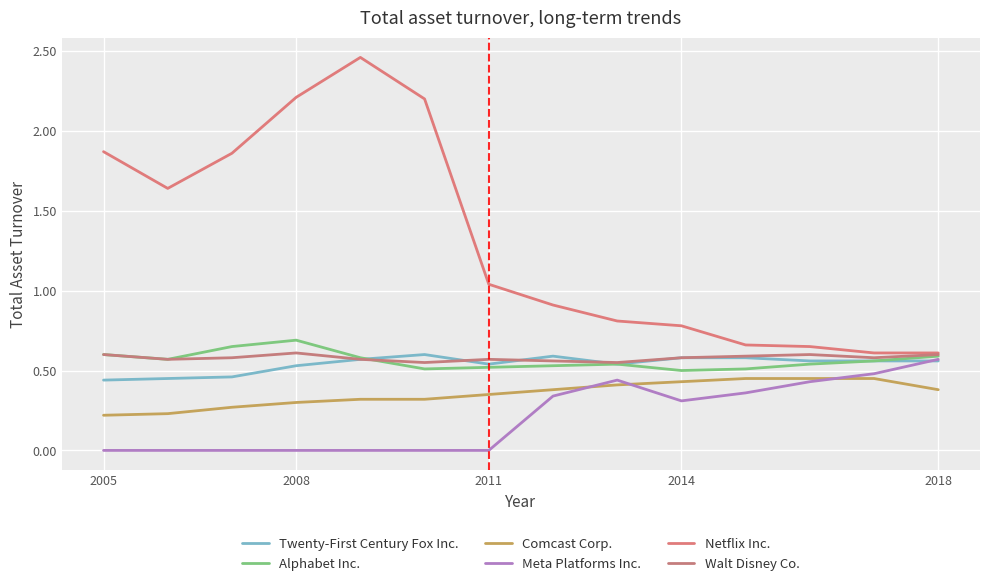

Does the chart display data point markers on the line(s)?

No